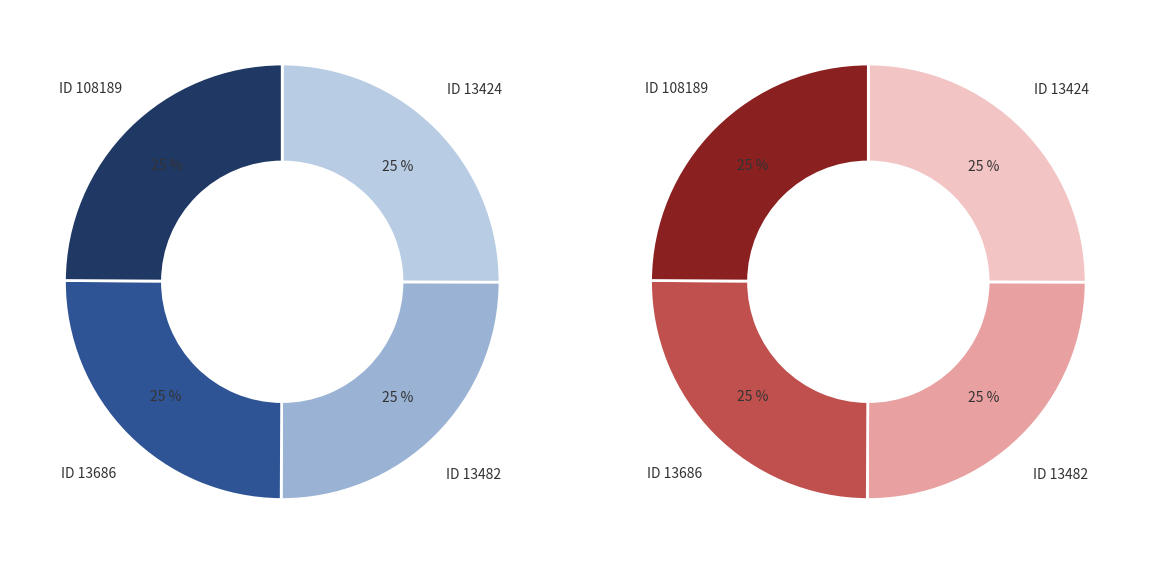

What is the ratio of the value at 13482 to the value at 108189?

1.0